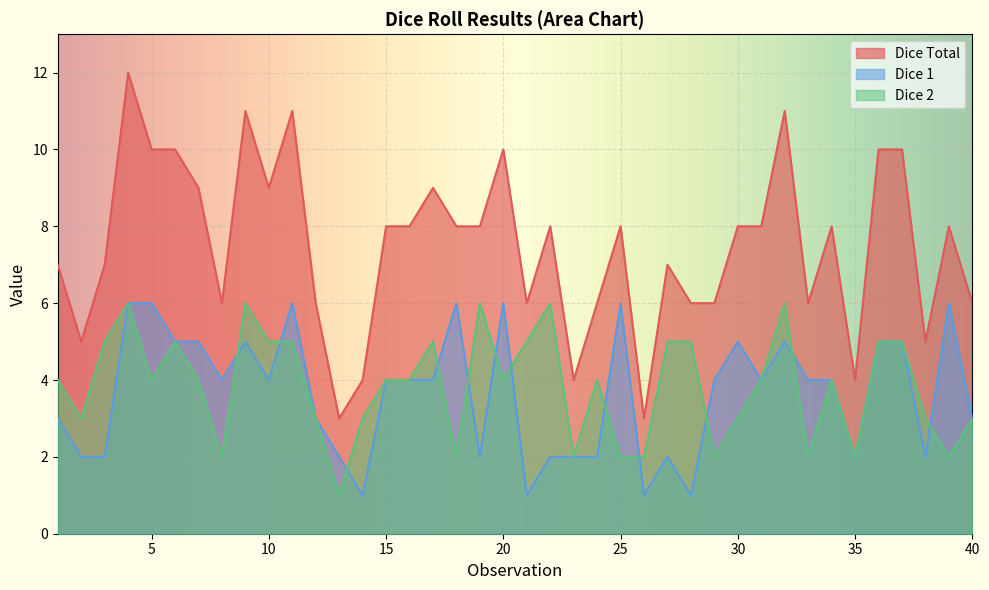

How many lines are shown in the chart?

3